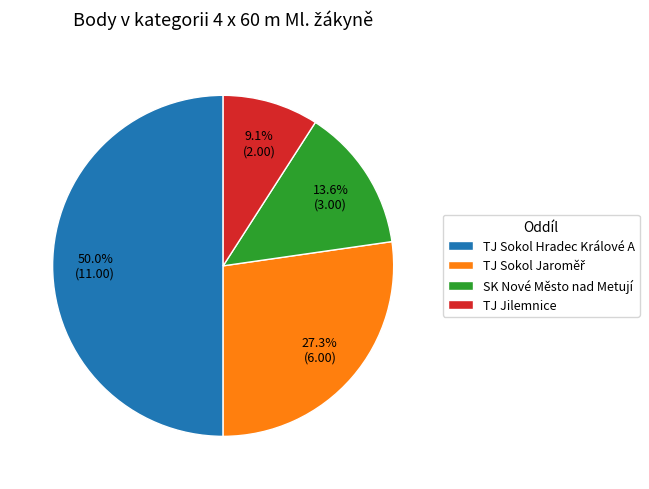

Between TJ Jilemnice and TJ Sokol Hradec Králové A, which is larger?

TJ Sokol Hradec Králové A